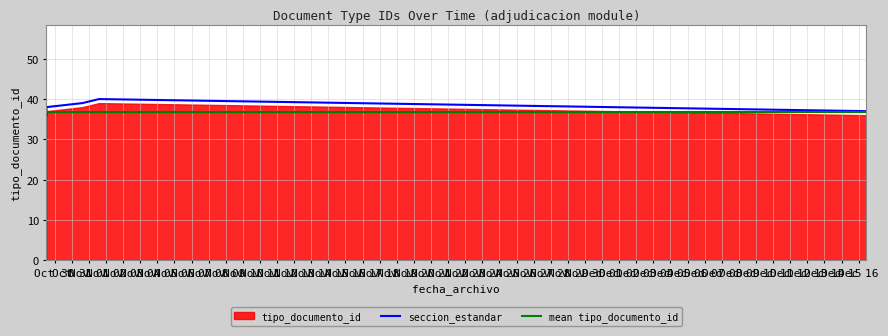

Which label corresponds to the largest value in the chart?

2013-11-01 14:16:19